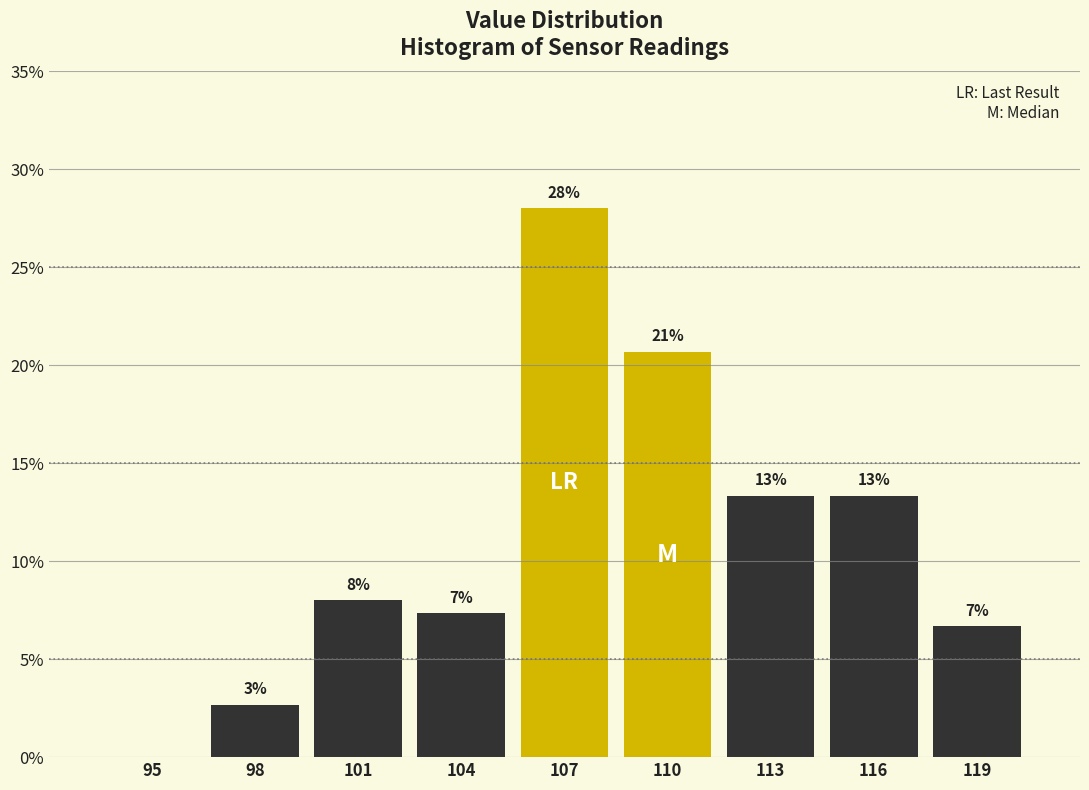

Are the bars horizontal?

No